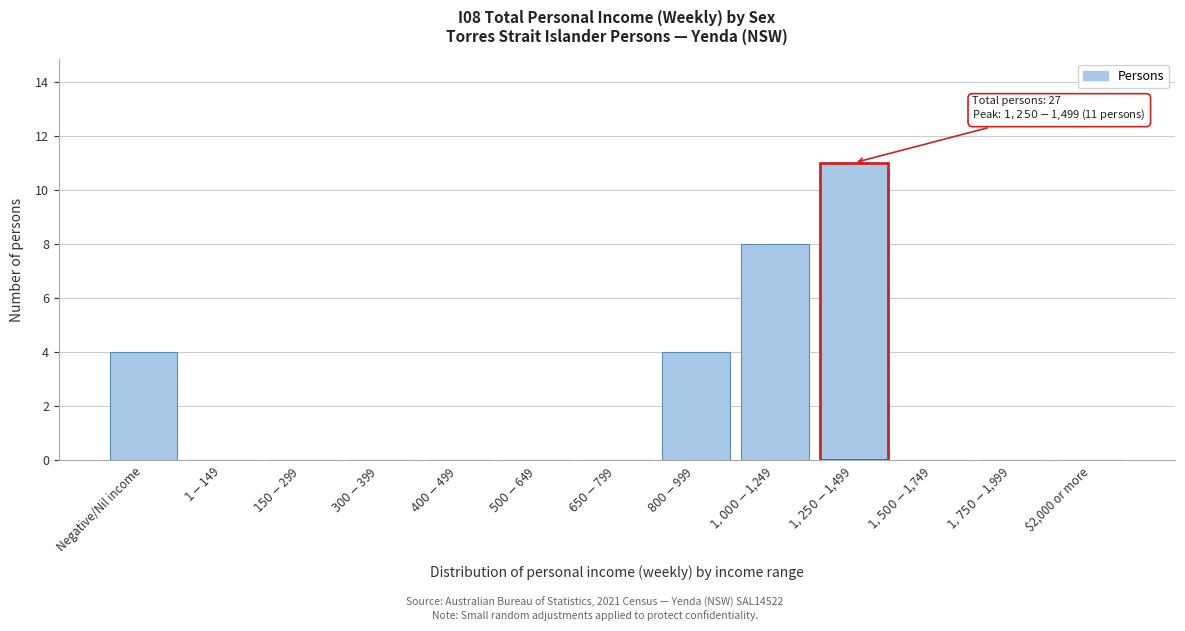

What is the sum of all values?

27